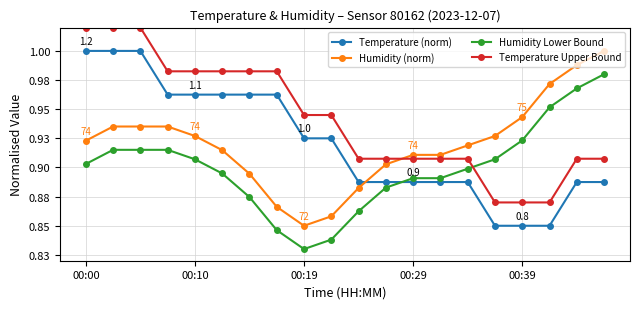

Does the chart have visible grid lines?

Yes